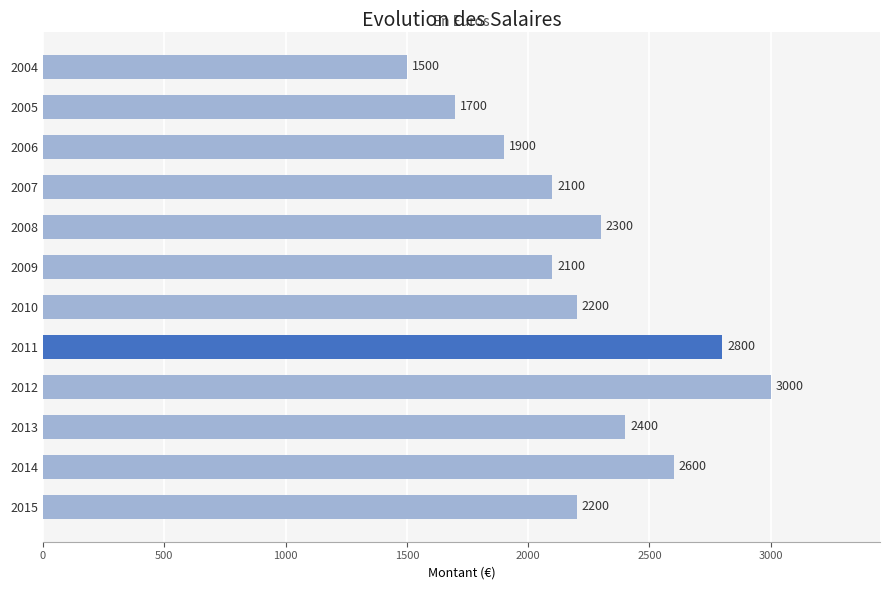

At which category does the chart reach its peak across all series?

2012